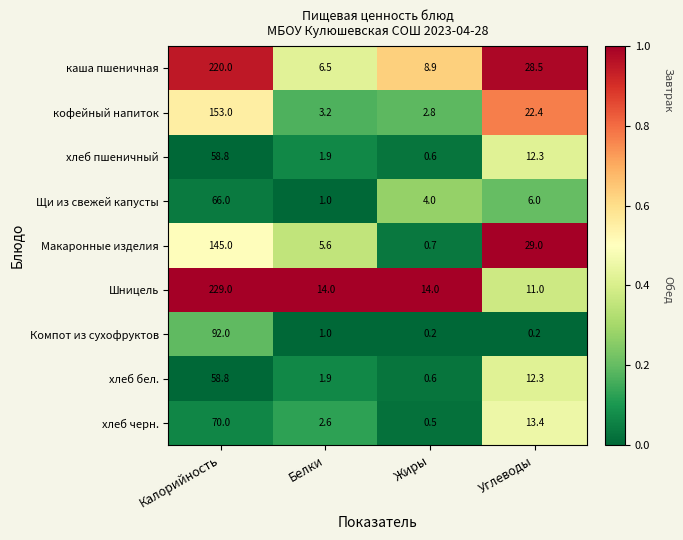

Which series has the largest total across all categories?

Шницель